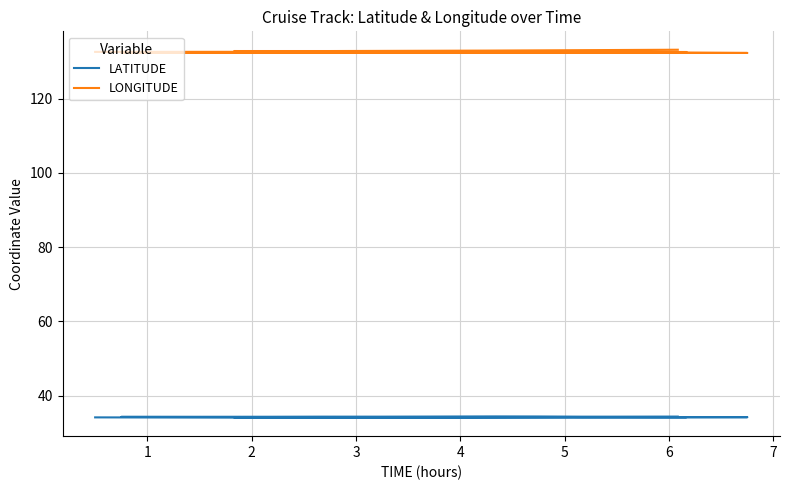

How many categories are shown in the chart?

17